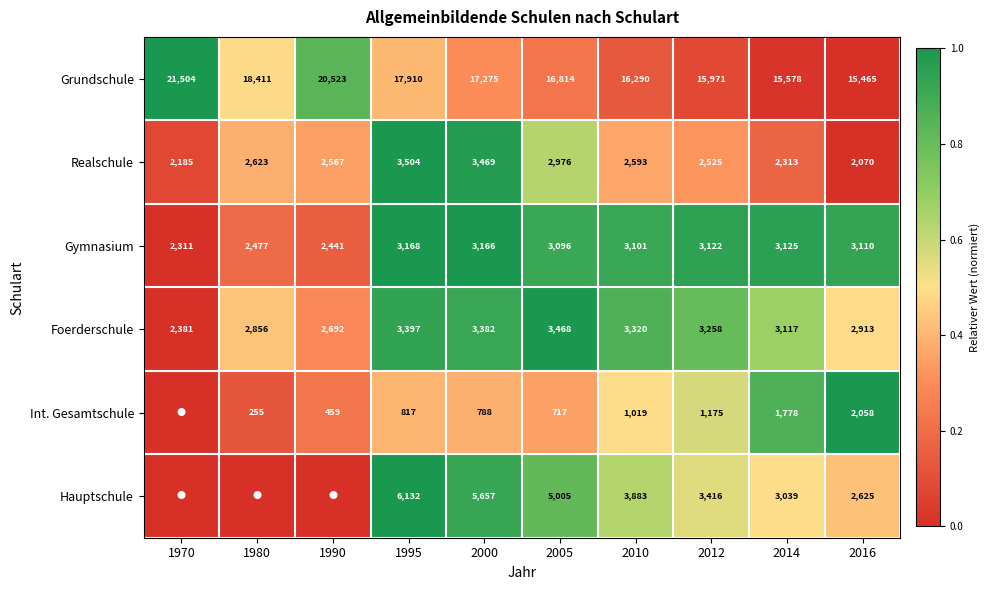

Rank the categories by Realschule value from highest to lowest.

1995, 2000, 2005, 1980, 2010, 1990, 2012, 2014, 1970, 2016